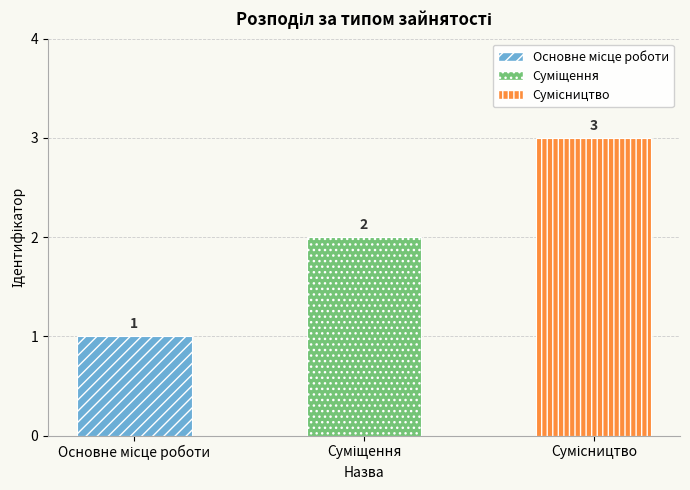

What is the greatest value displayed?

3